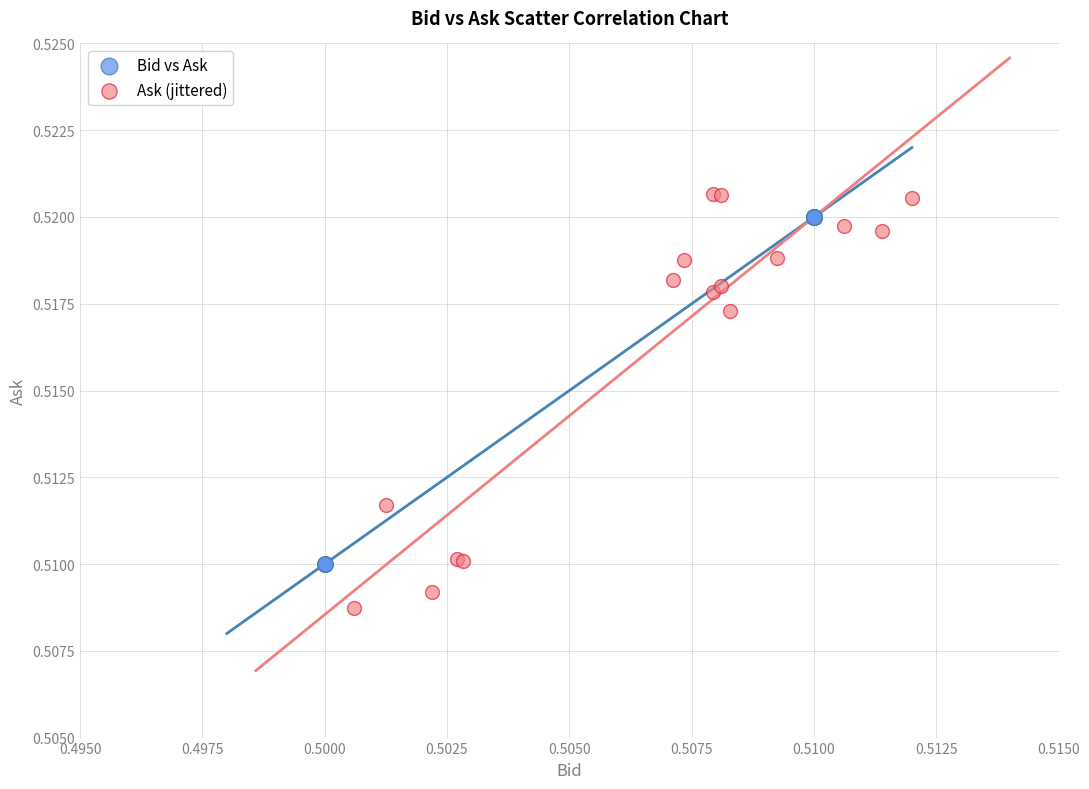

Which series contains the lowest Y value?

Ask (jittered)